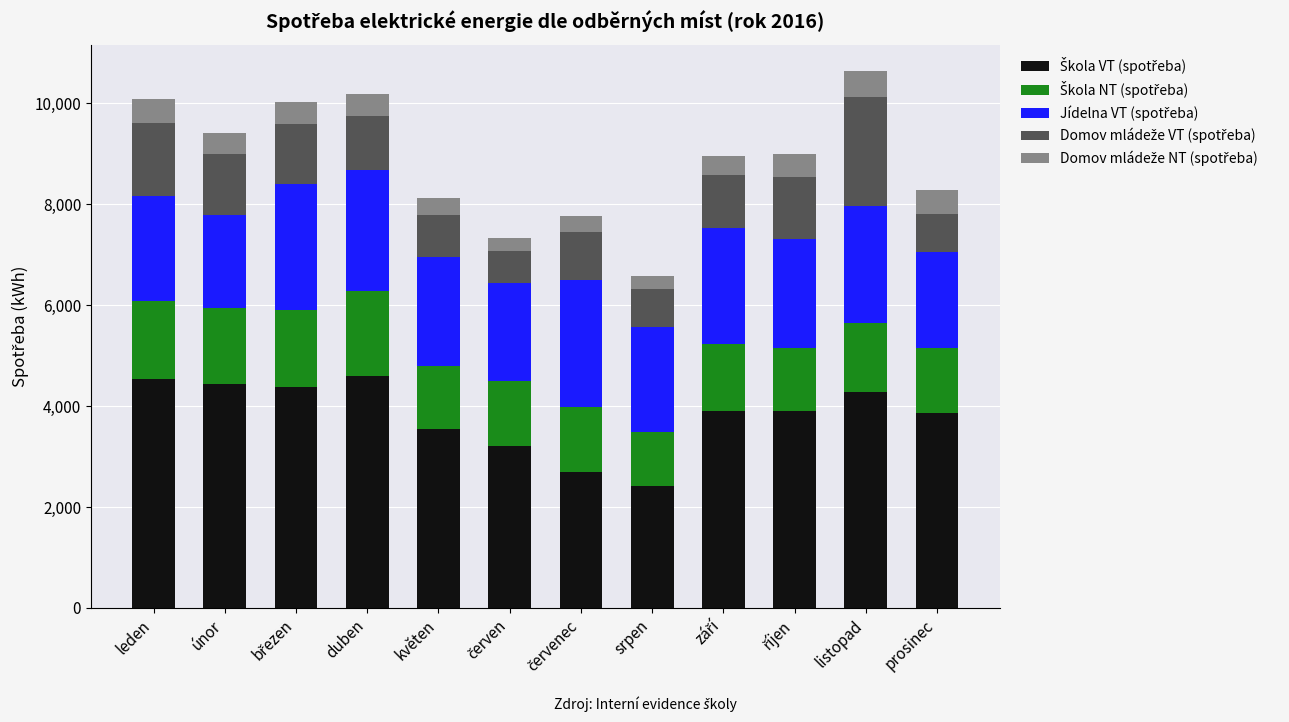

What is the total value across all series at srpen?

6585